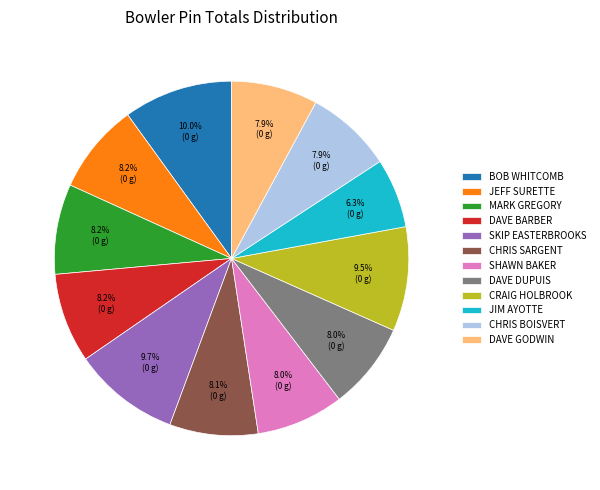

Is there any slice that represents more than half of the pie?

No